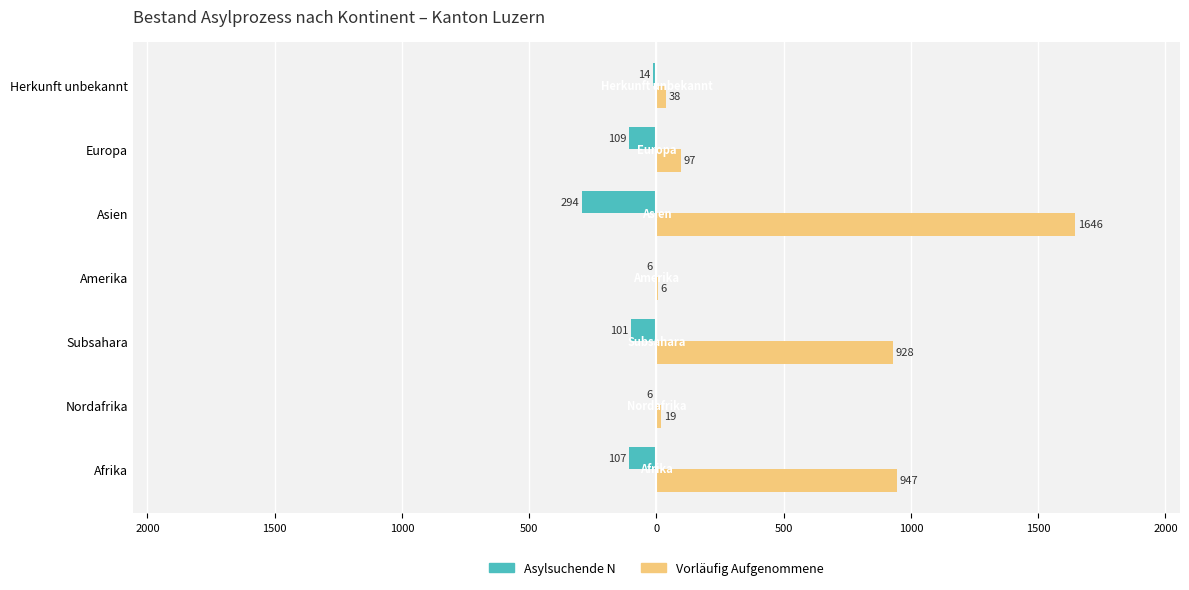

What are all the series names shown in the legend?

Asylsuchende N, Vorläufig Aufgenommene